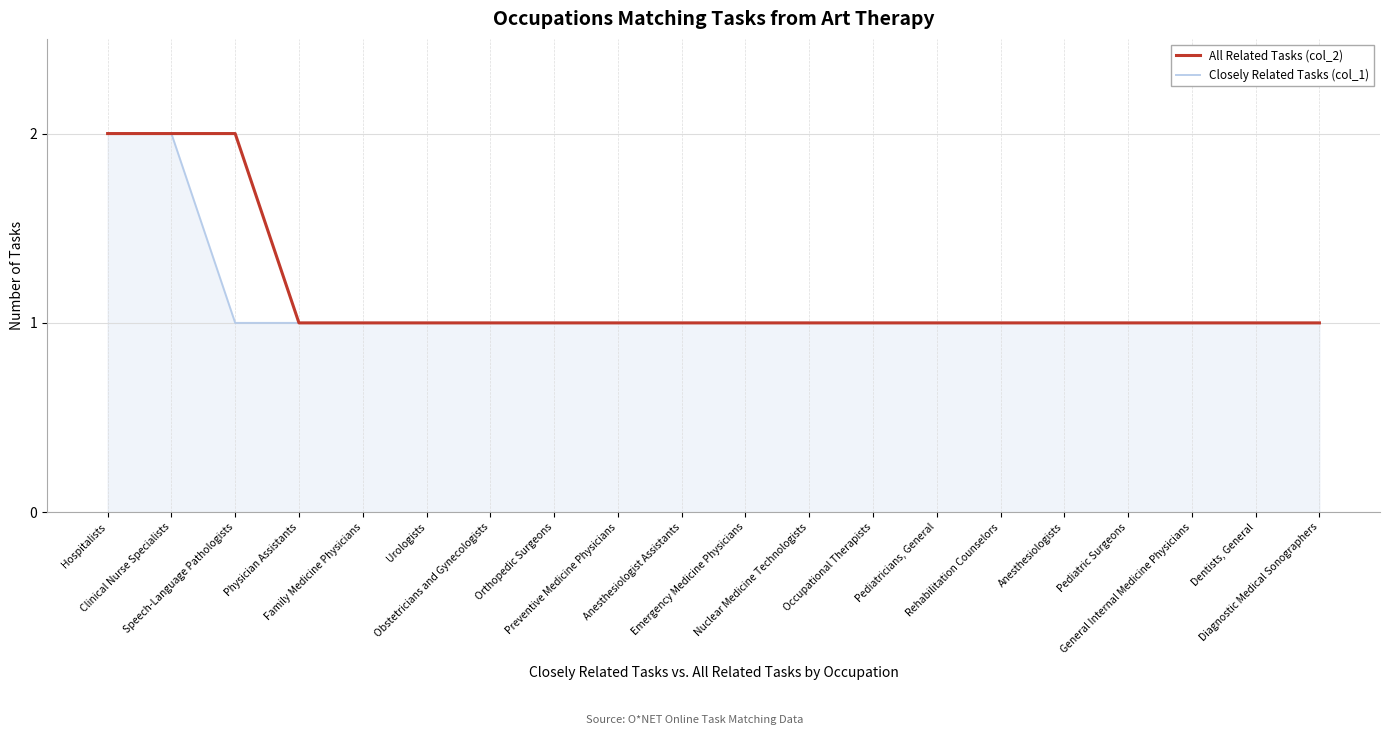

Does the chart display data point markers on the line(s)?

No